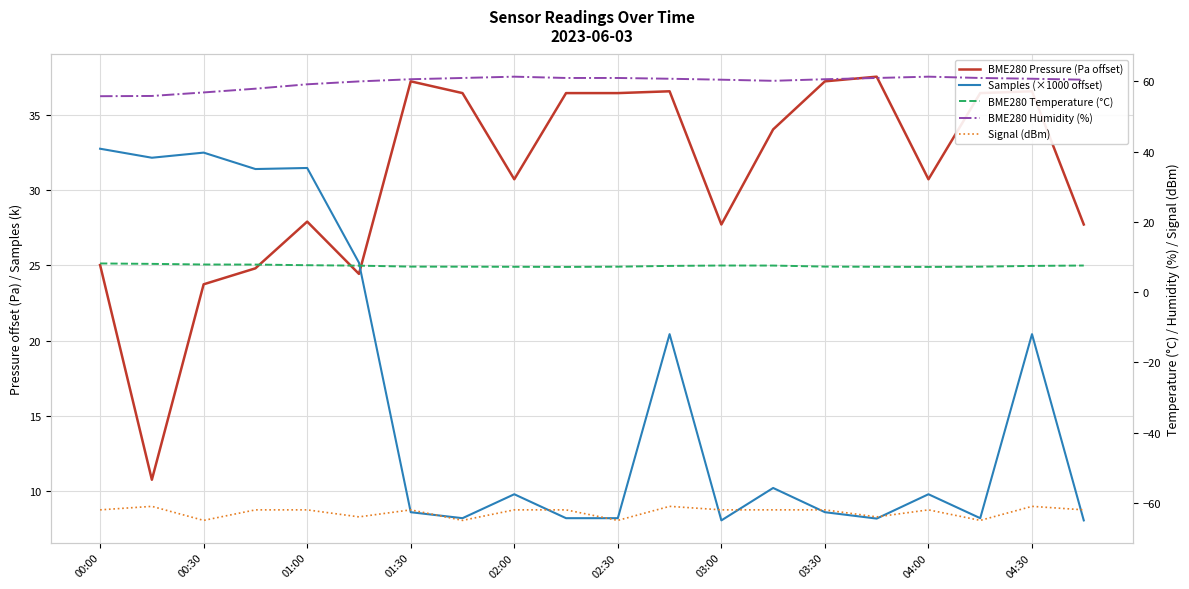

At which label is BME280 Temperature (°C) closest to 7?

04:30